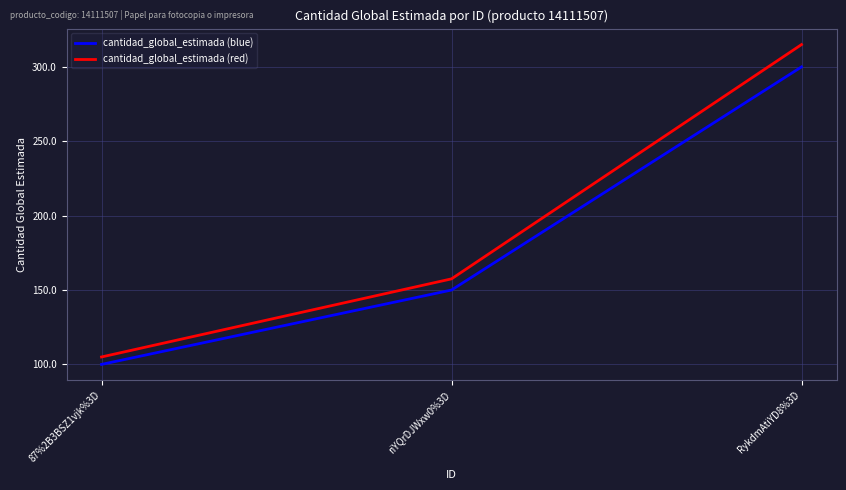

What is the difference between the second highest and minimum values in the cantidad_global_estimada (blue) series?

50.0